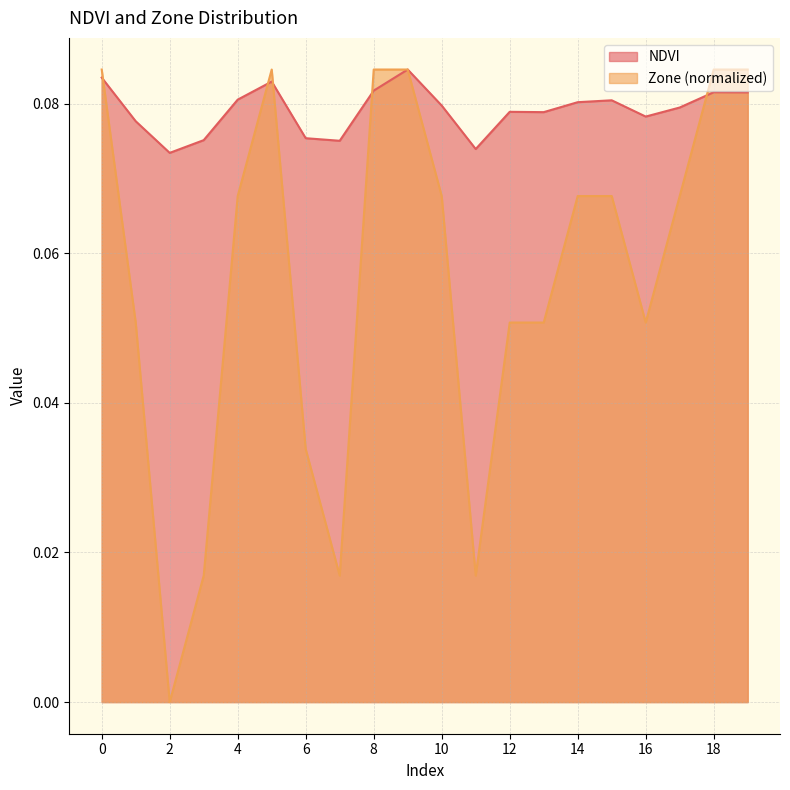

True or false: Zone has a value of 0.0 at 14.

False